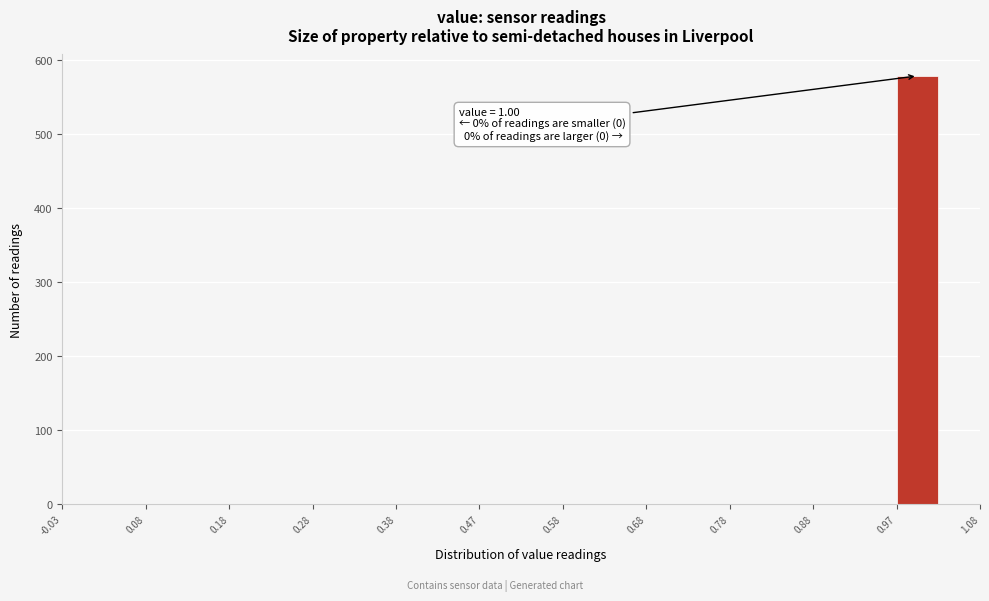

Which range on the x-axis has the tallest bar?

0.975 to 1.025